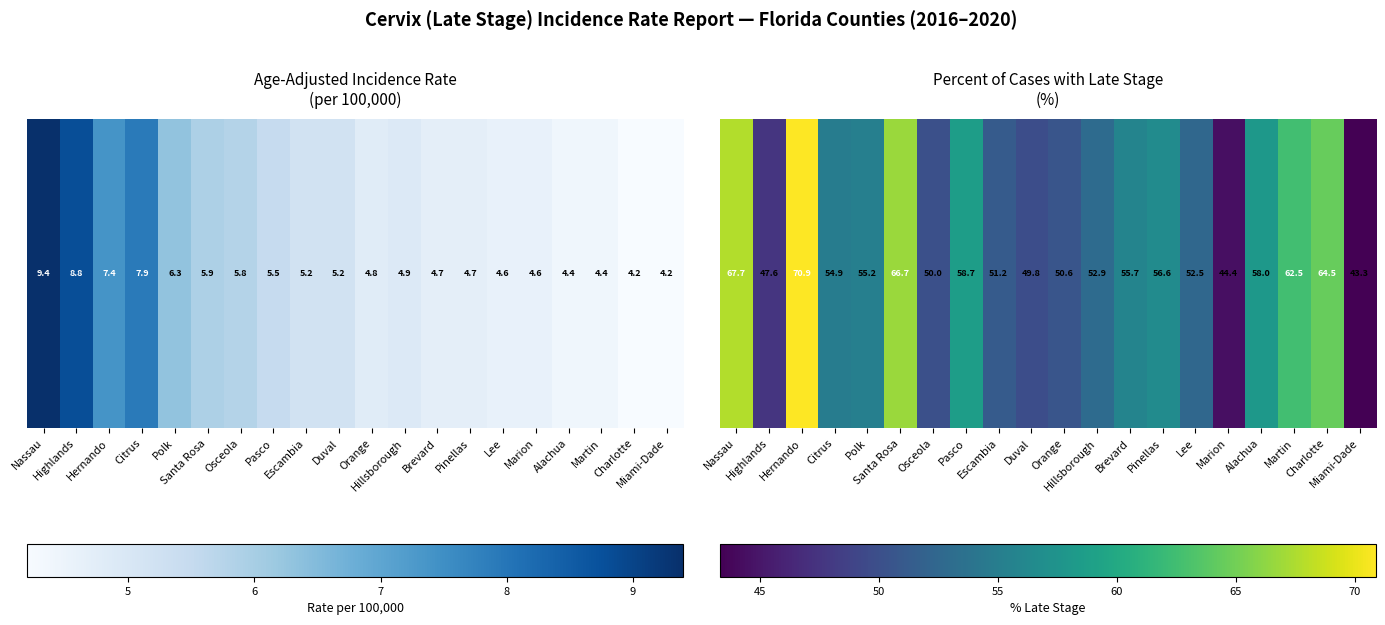

The value at Escambia is 30.4. True or false?

False